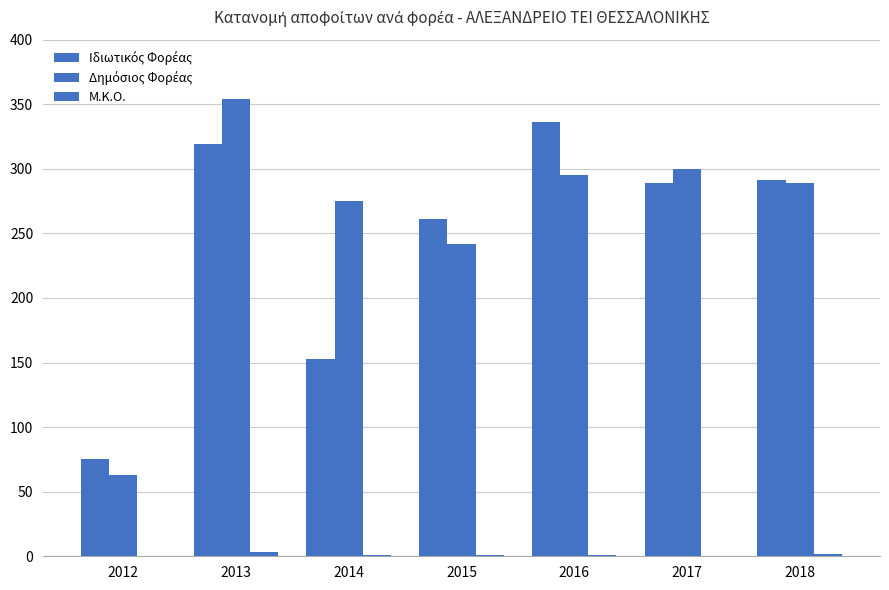

How many groups of bars are there?

7